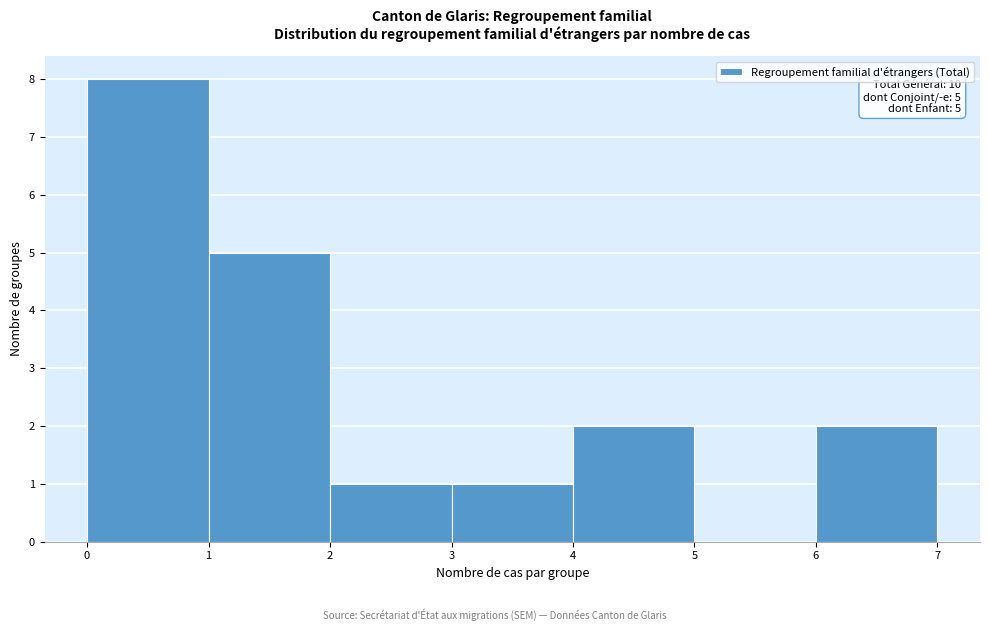

Which range on the x-axis has the tallest bar?

0 to 1